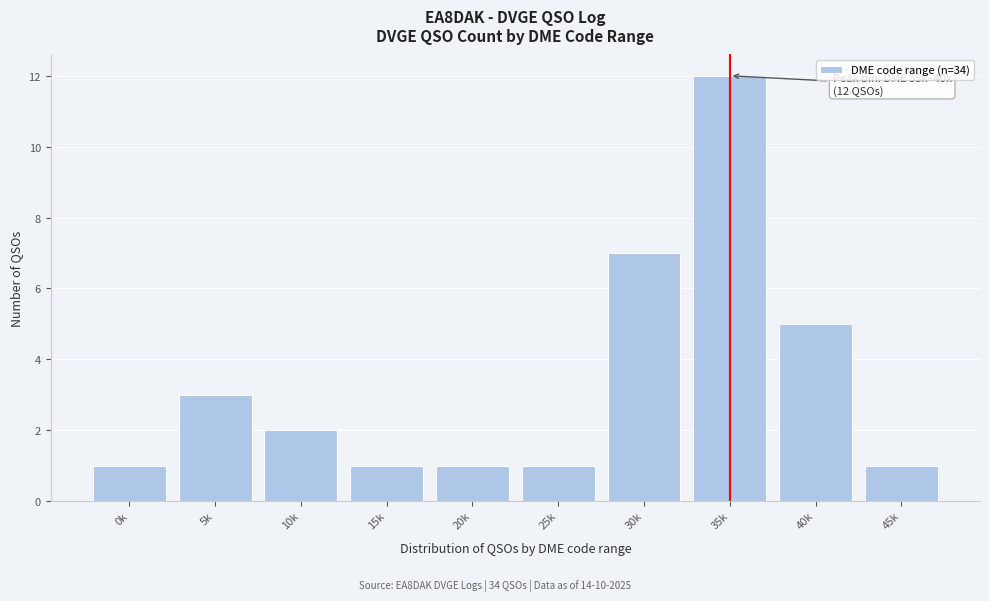

Reading left to right, transcribe all the data shown in this chart.

0k=1	5k=3	10k=2	15k=1	20k=1	25k=1	30k=7	35k=12	40k=5	45k=1